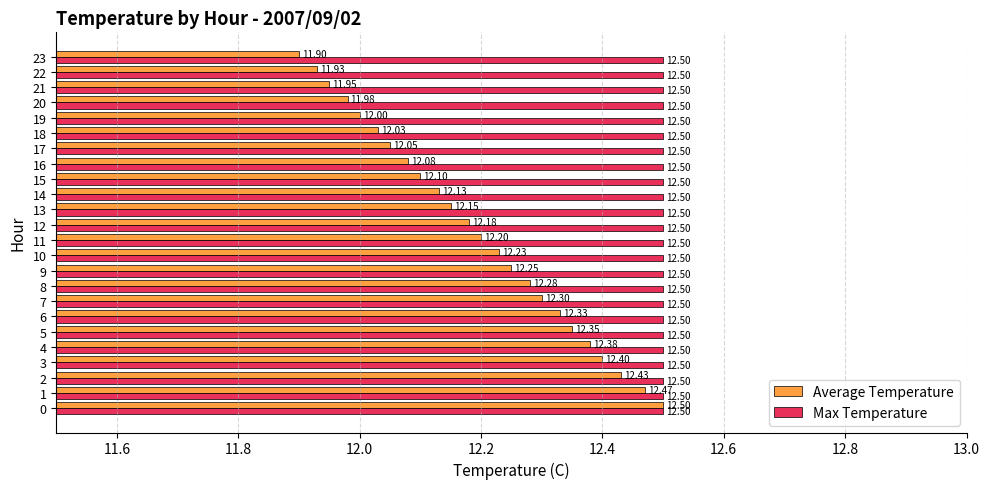

What is the sum of all Max Temperature values?

300.0